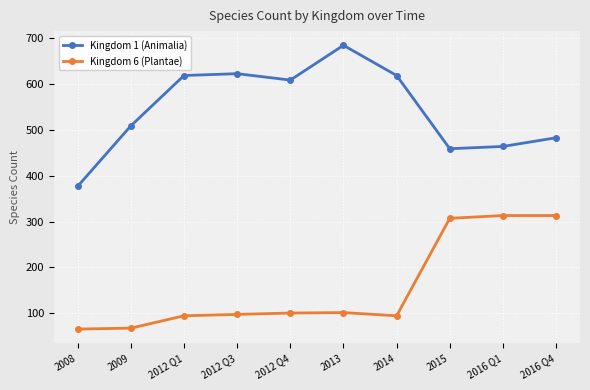

What are all the series names shown in the legend?

Kingdom 1 (Animalia), Kingdom 6 (Plantae)